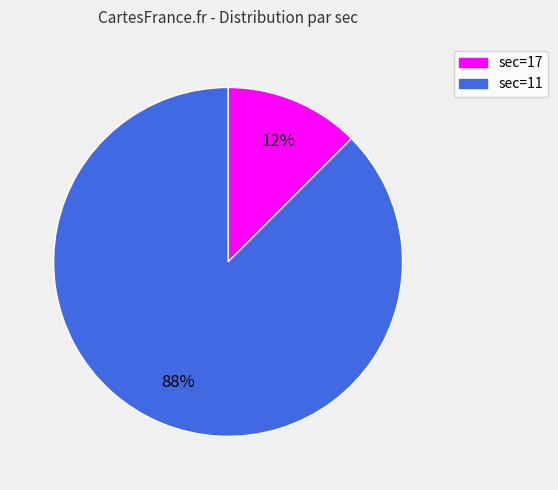

Is there a majority slice in this chart?

Yes